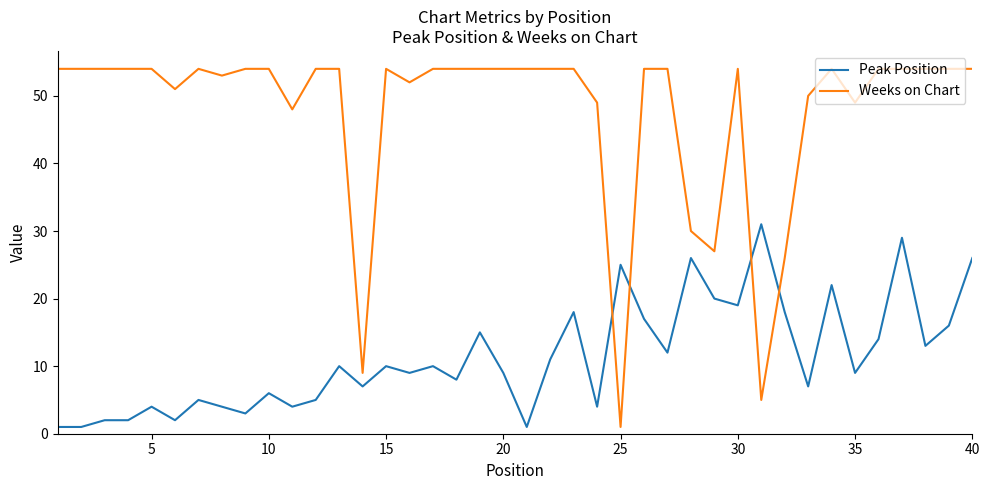

What is the difference between the maximum and minimum values in the Peak Position series?

30